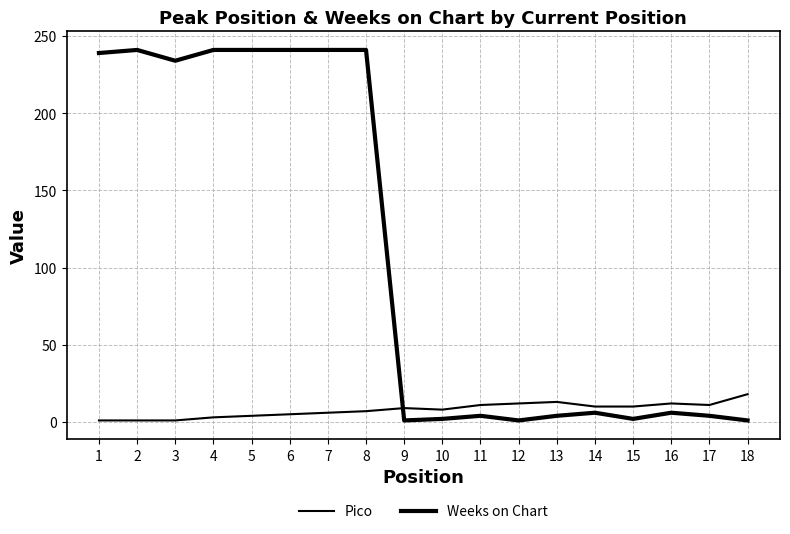

Where is the first local maximum for Pico?

9